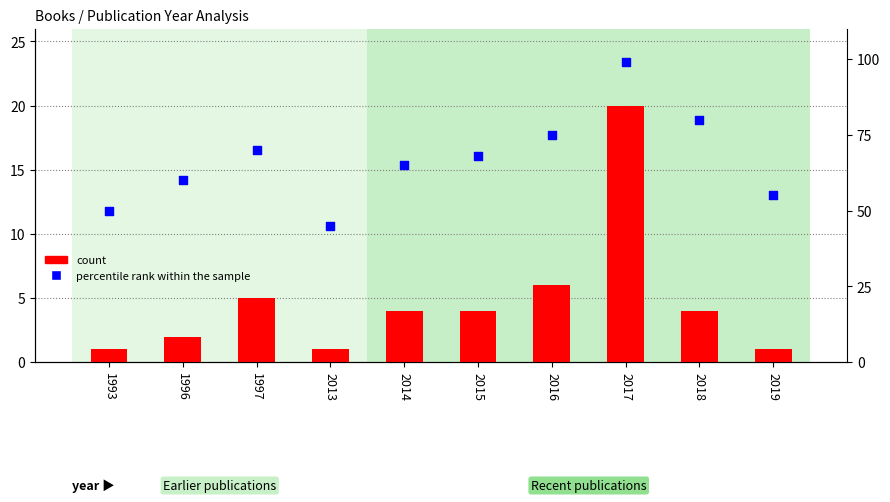

At which category is the sum across all series the highest?

2017